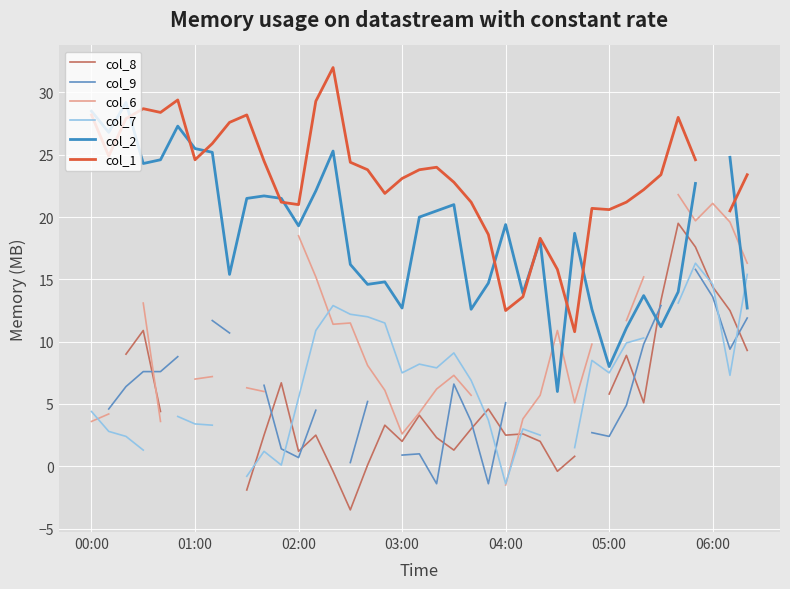

At which label does col_7 first exceed 7?

13